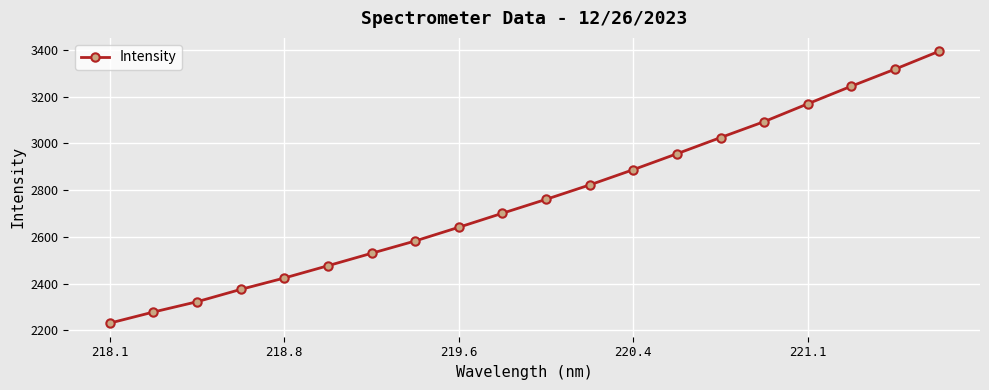

What is the average value?

2761.7